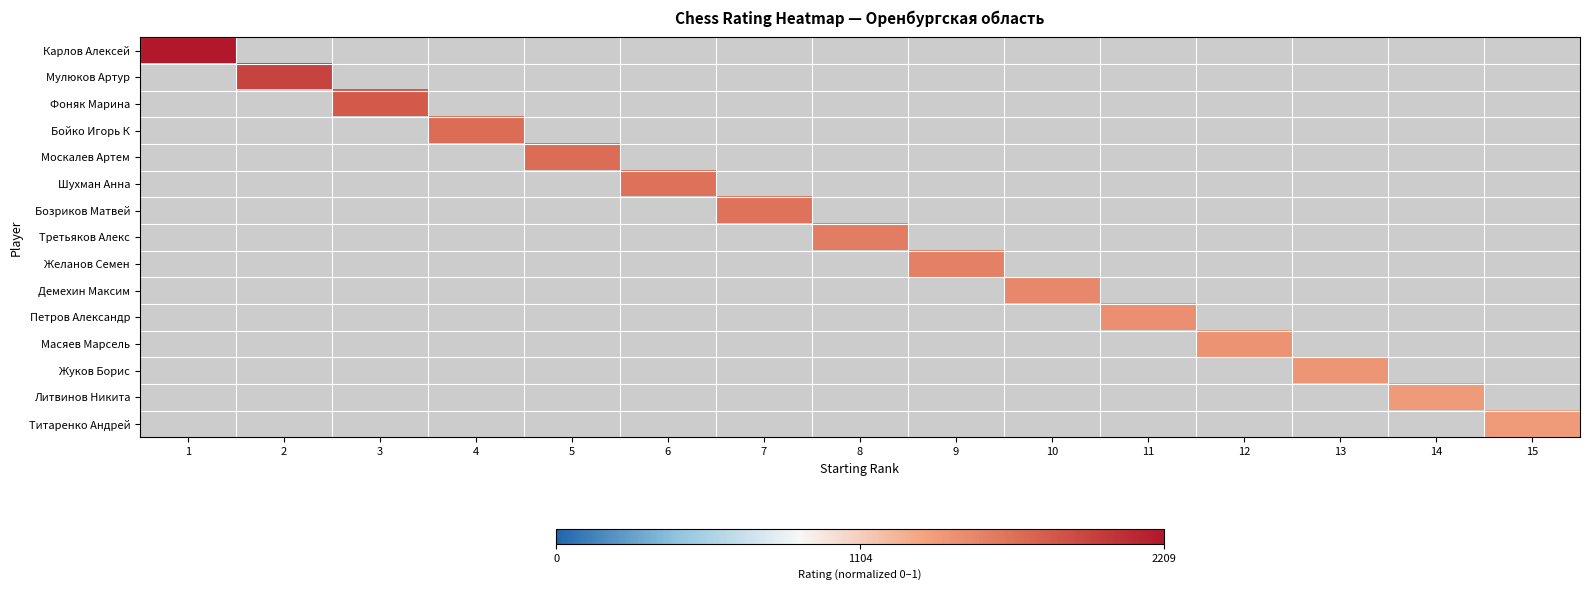

Which category has the highest value across all series?

1